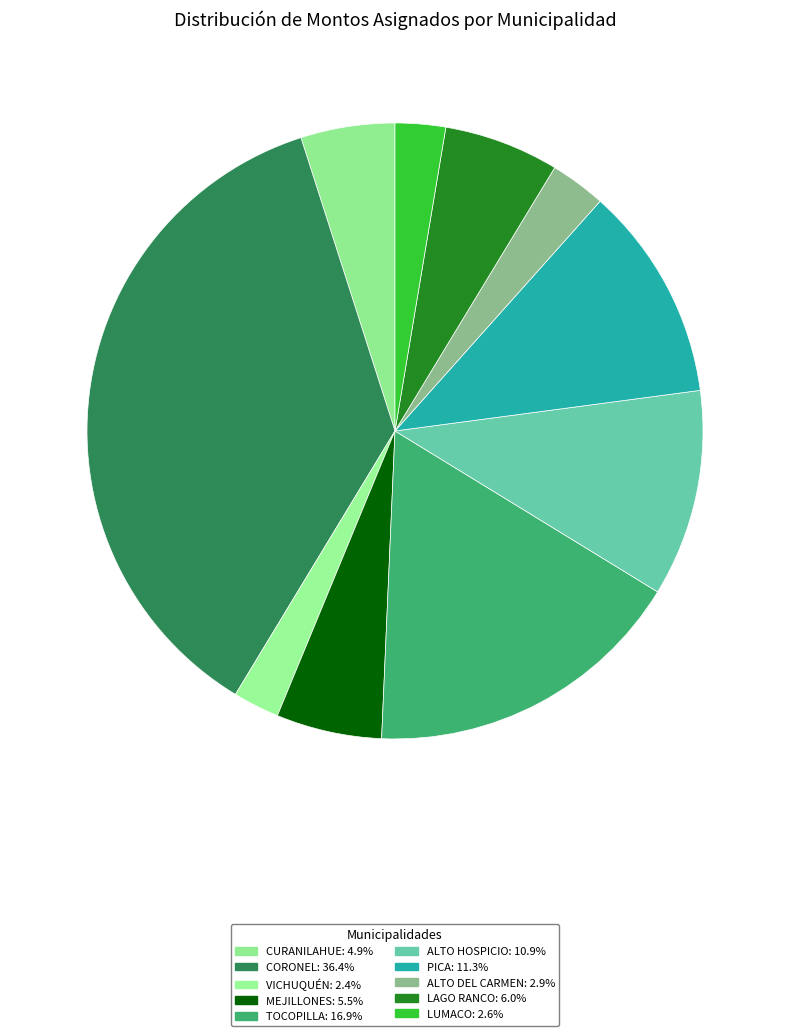

To the nearest percent, what is the difference between the largest and smallest slice percentages?

34%